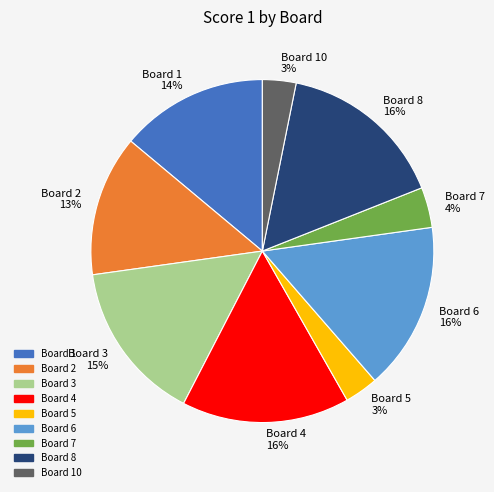

Between Board 8 16% and Board 1 14%, which is larger?

Board 8 16%